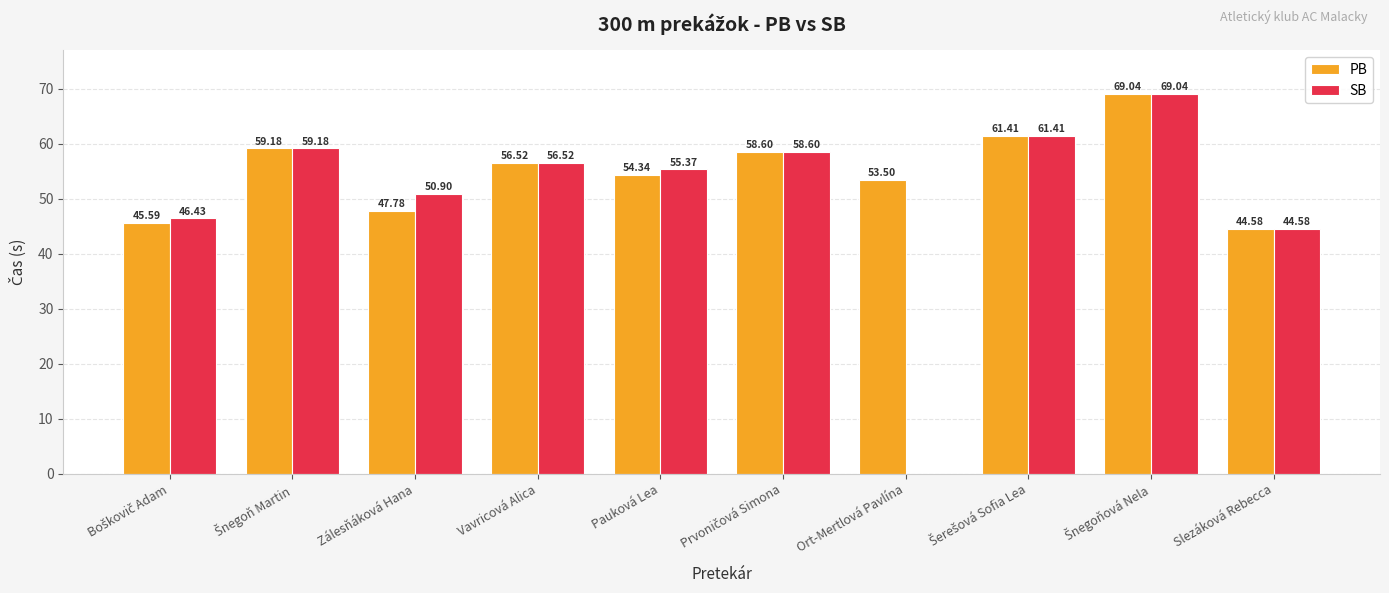

Which series has the largest range (max minus min)?

PB